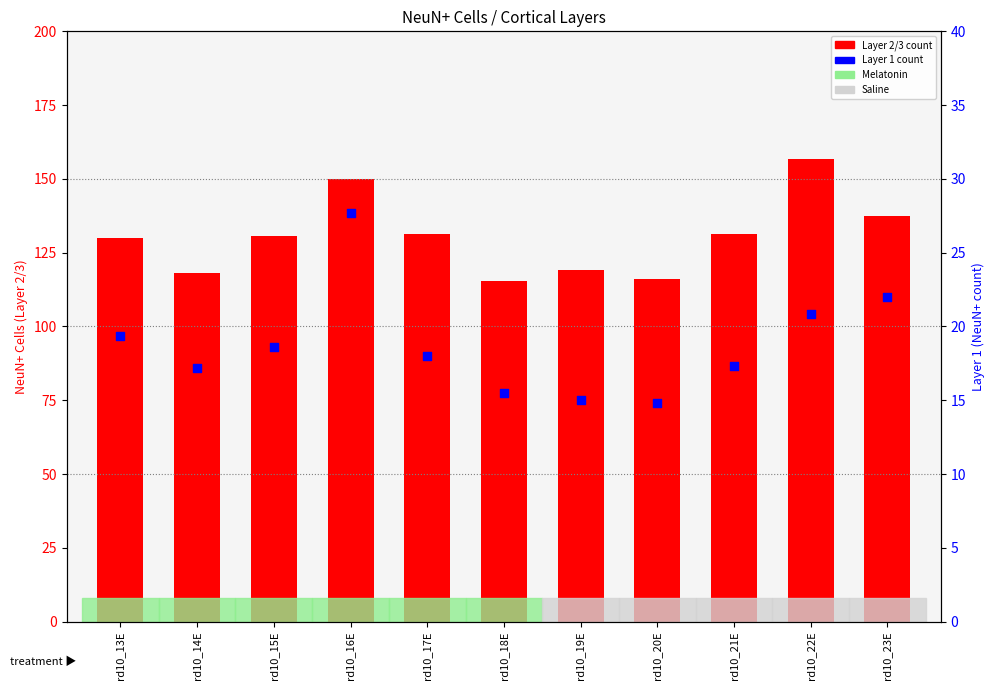

Which series reaches the minimum Y coordinate?

Layer 1